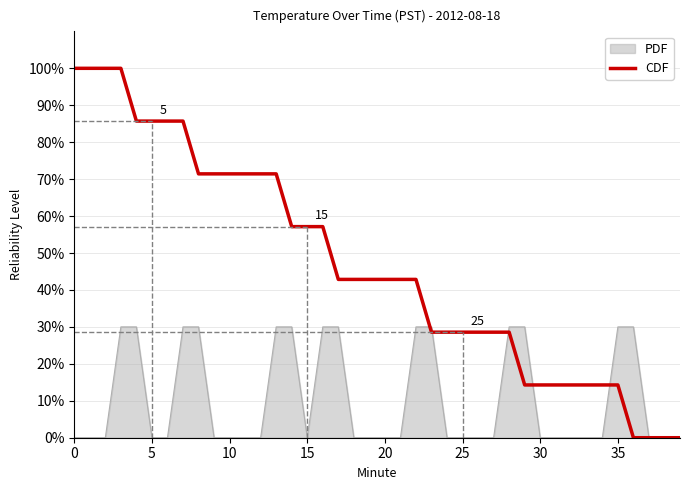

What is the maximum value shown in the chart?

100.0